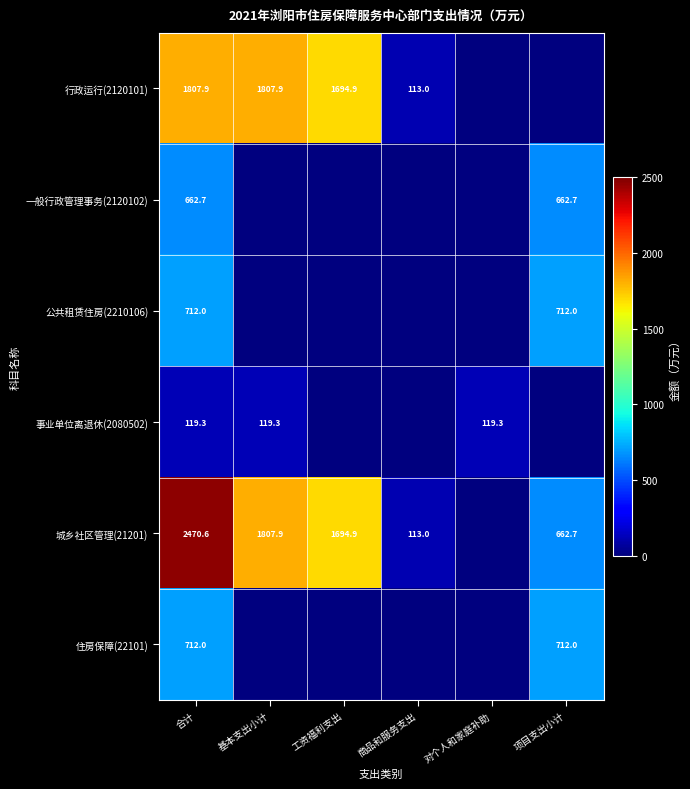

Is it true that 行政运行(2120101) equals 1807.9 at 合计?

True